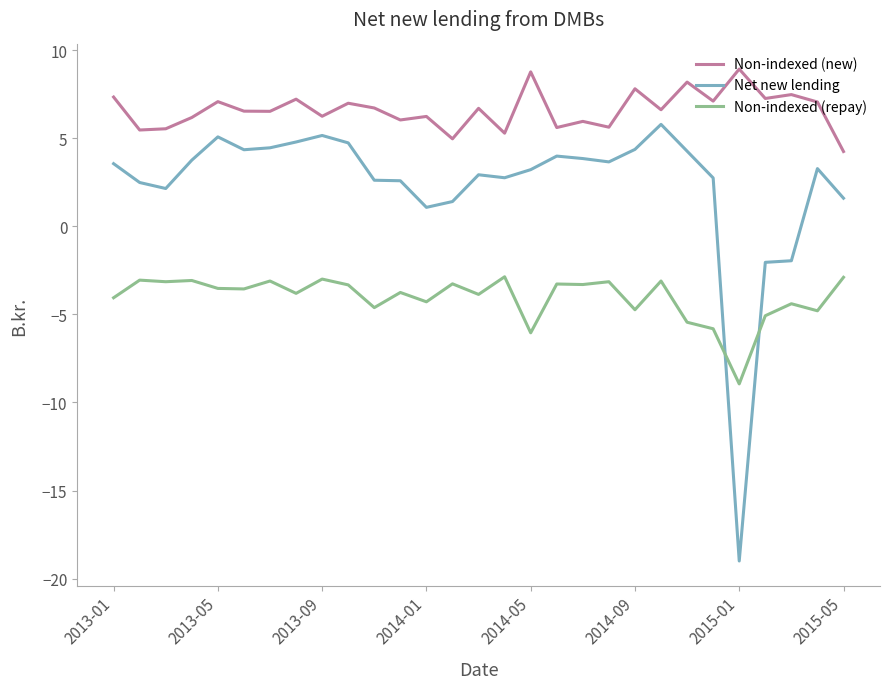

Which series has the largest total across all categories?

Non-indexed (new)